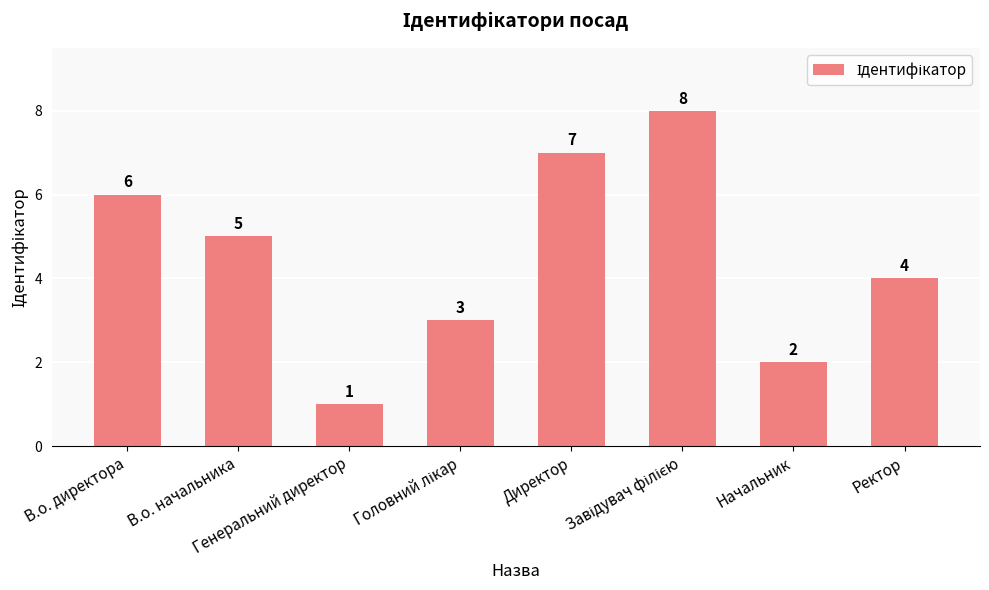

Where is the data nearest to the value 4?

Ректор